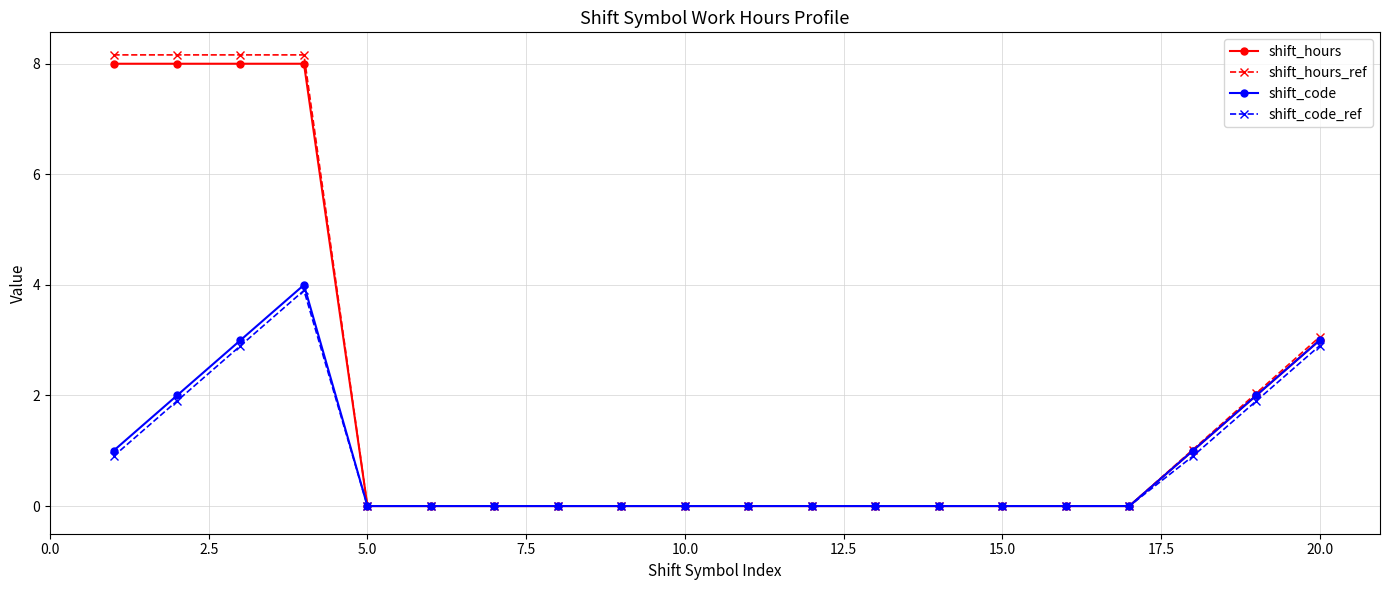

What is the maximum value for shift_hours_ref?

8.2